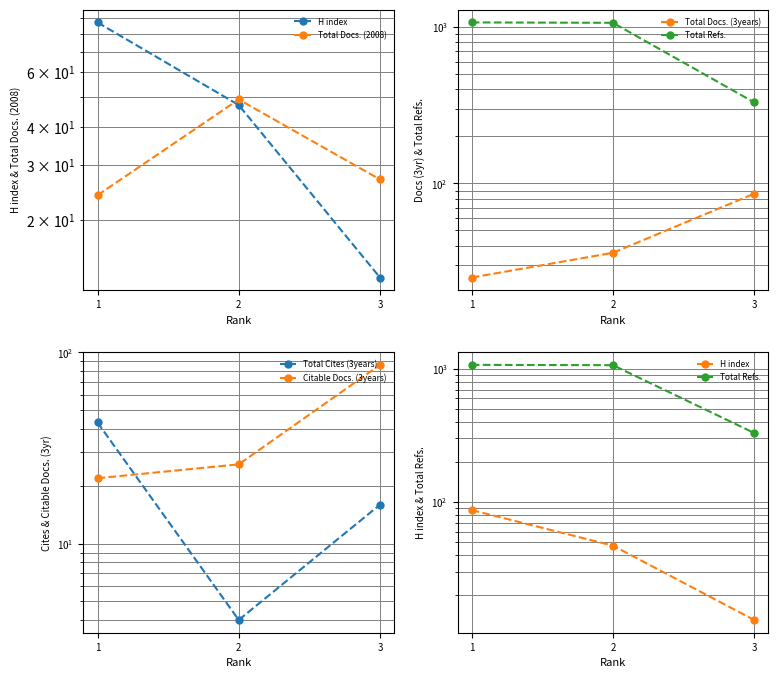

What value does the Total Docs. (2008) series have at 2, to the nearest 10?

50